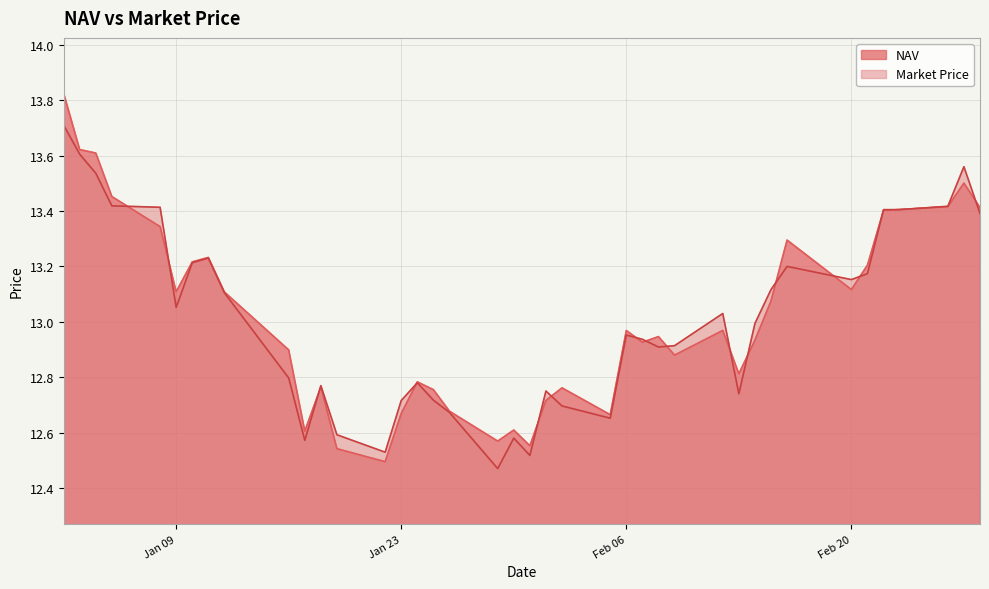

Which series changed the most between 2024-01-17 and 2024-01-25?

NAV